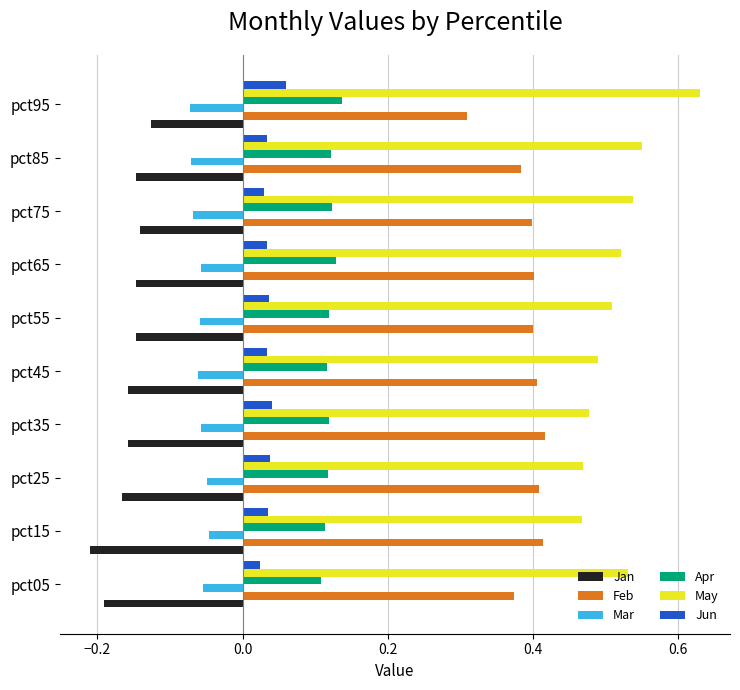

At which label is Jan closest to 0?

pct95